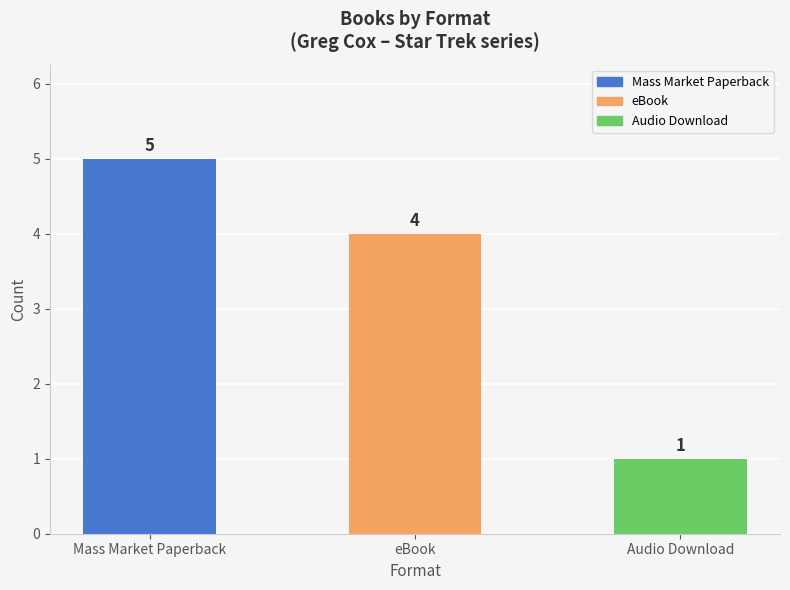

List the labels in order of value, smallest first.

Audio Download, eBook, Mass Market Paperback